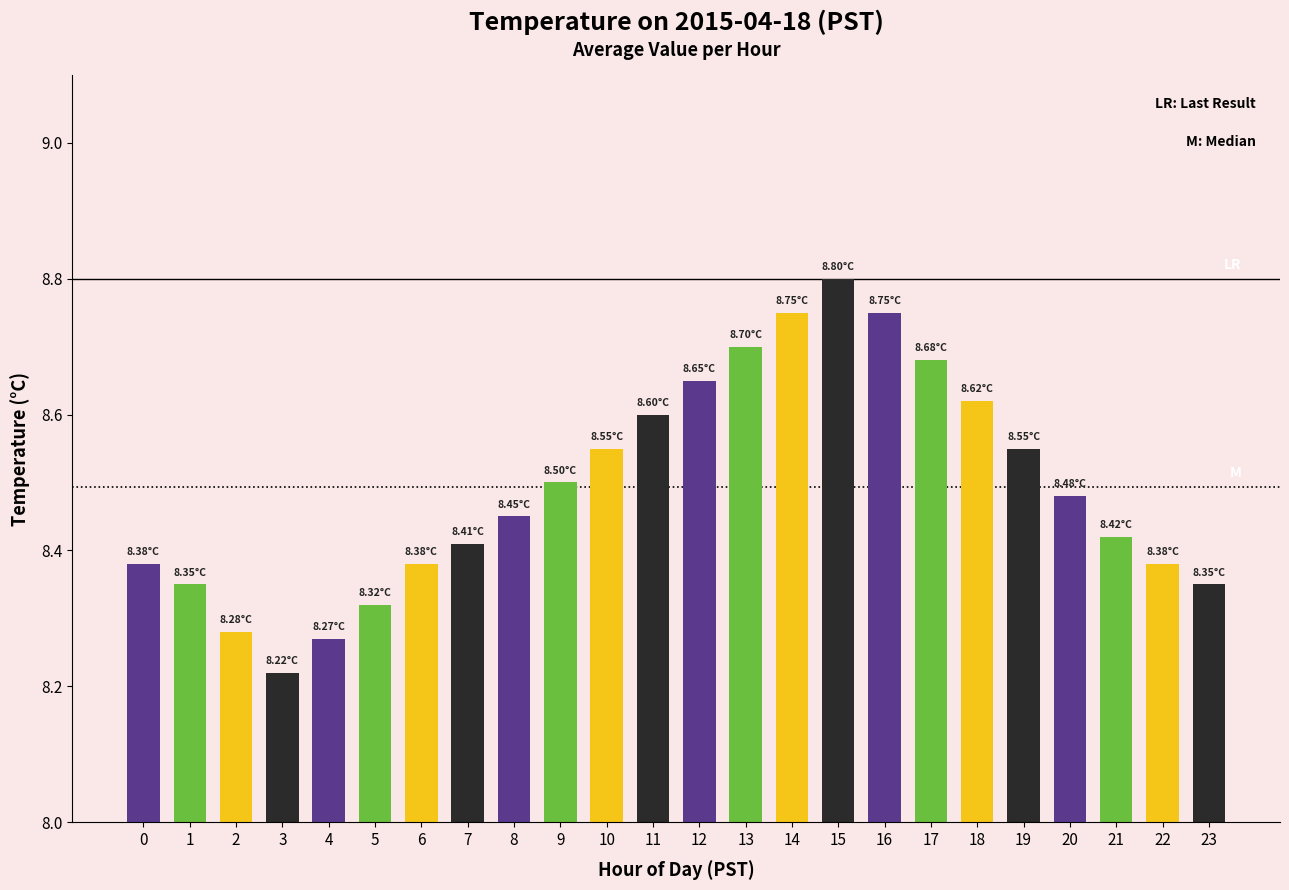

Does the chart contain stacked bars?

No